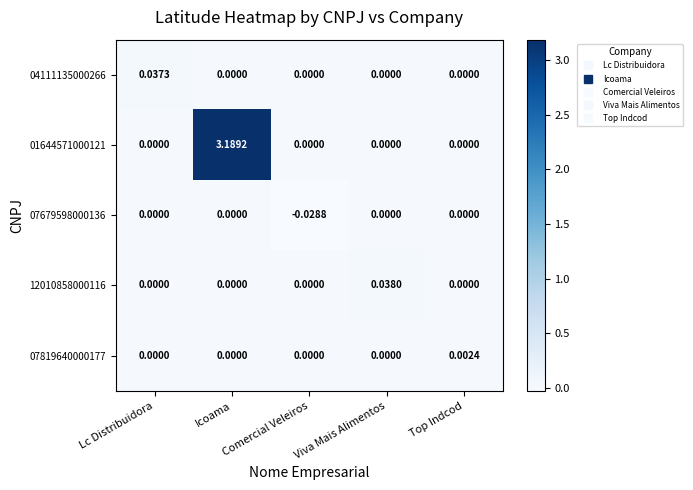

Which category has the lowest value in the 07679598000136 series?

Comercial Veleiros